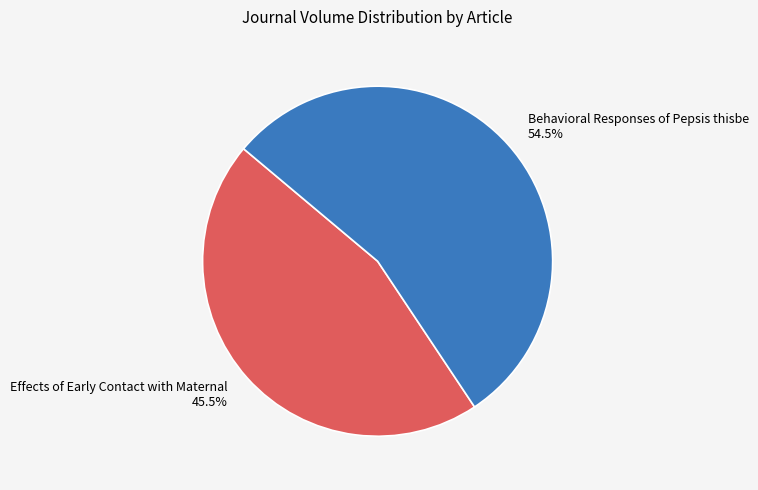

How many slices are in this pie chart?

2